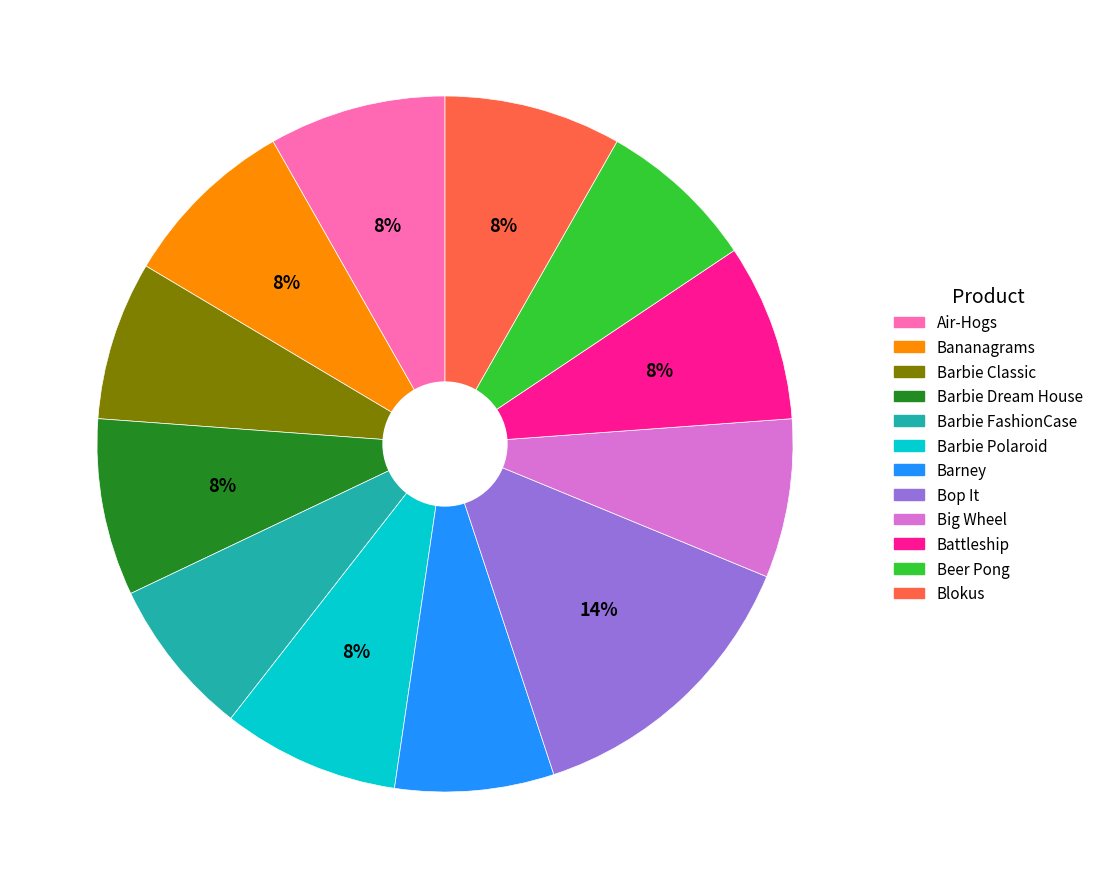

What percentage is the Blokus slice, to the nearest percent?

8%